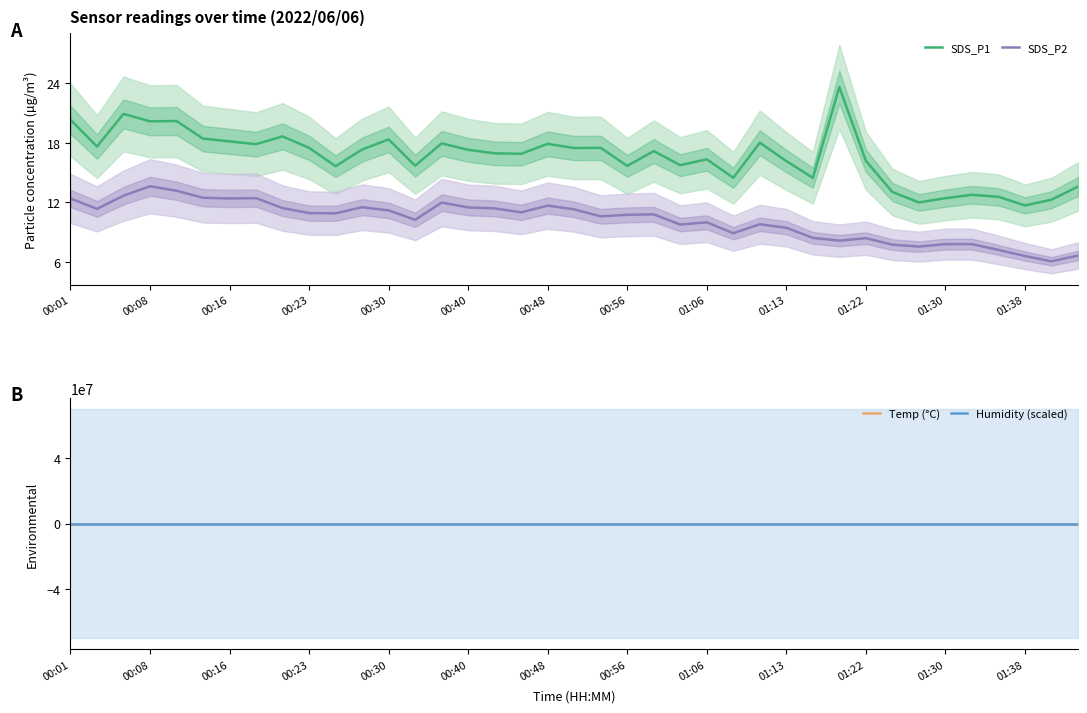

What is the maximum value for SDS_P1?

23.6